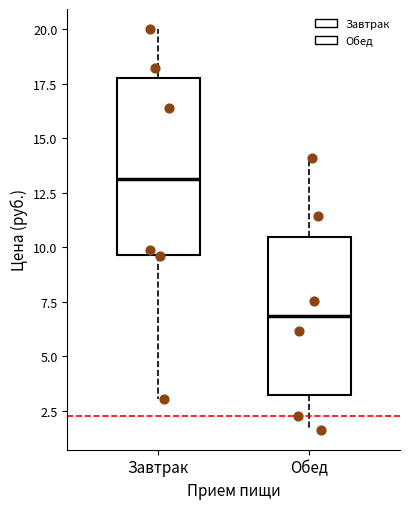

Which box's median line is the highest?

Завтрак